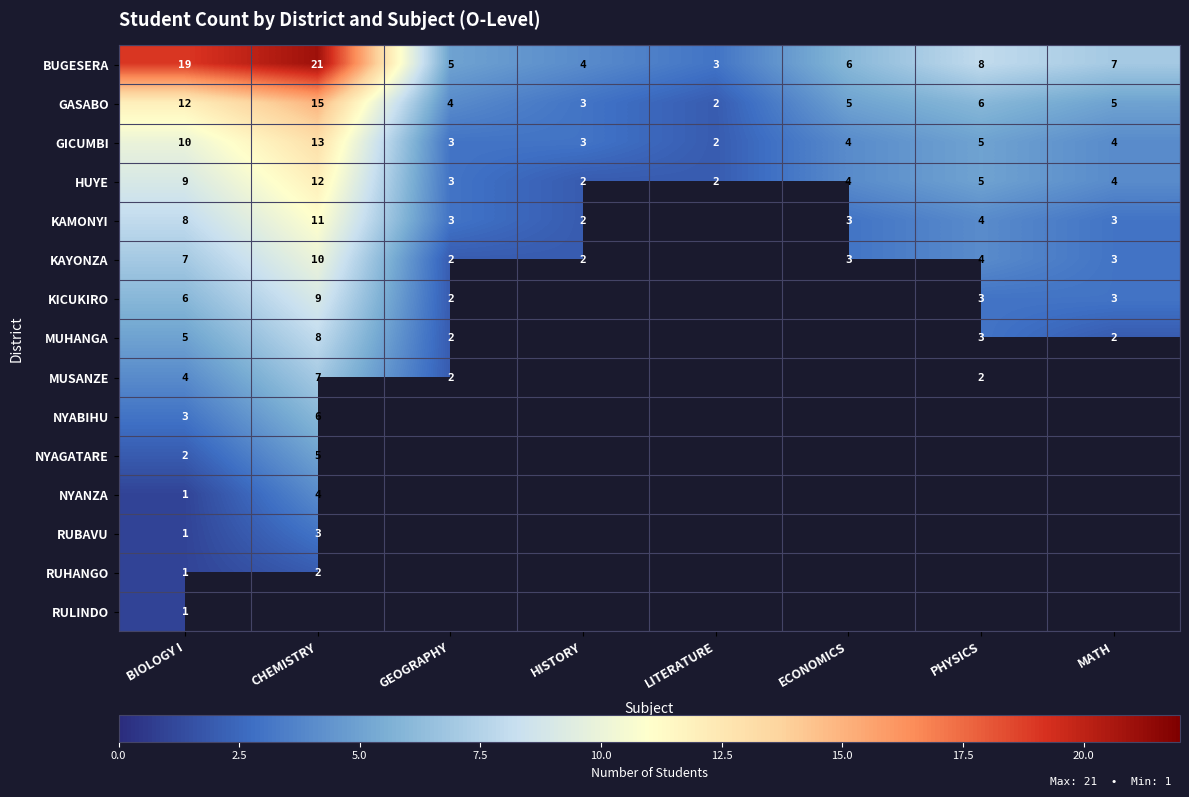

Is it true that KAMONYI equals 4 at PHYSICS?

True